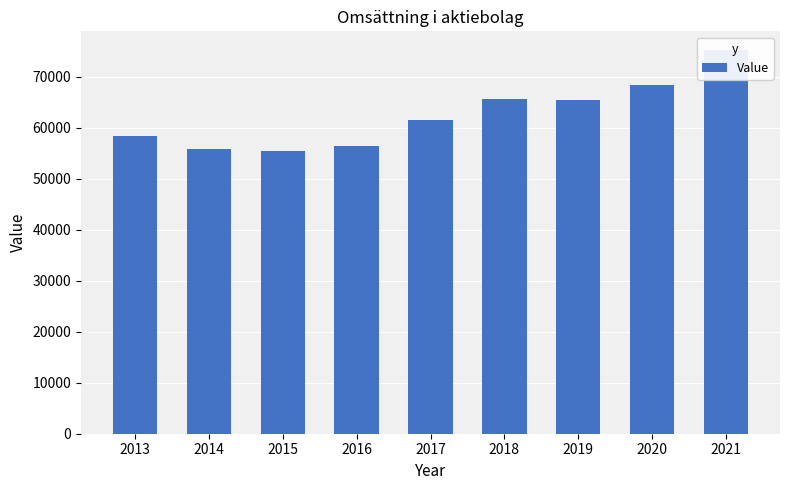

What is the value of the 8th bar from the left?

68498